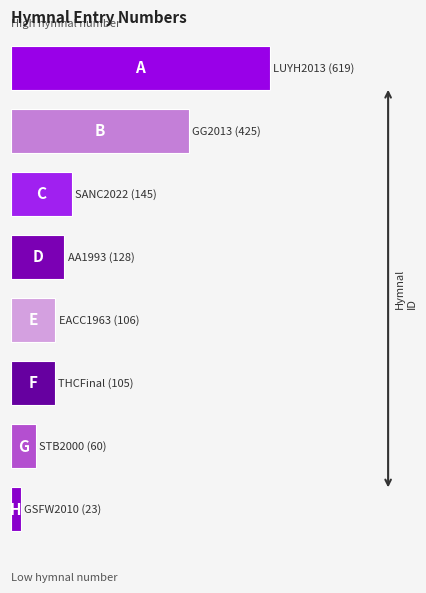

Does the chart contain any negative values?

No